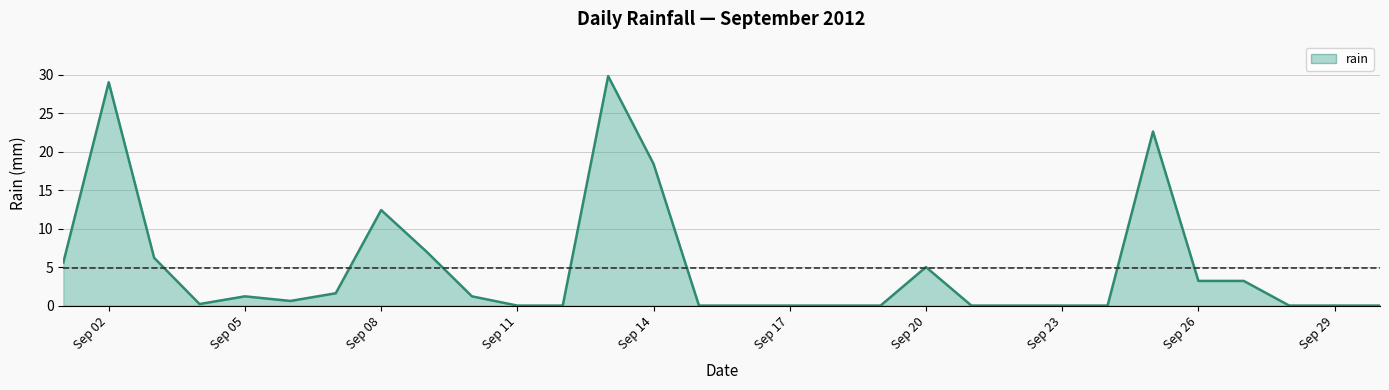

What is the greatest value displayed?

29.8